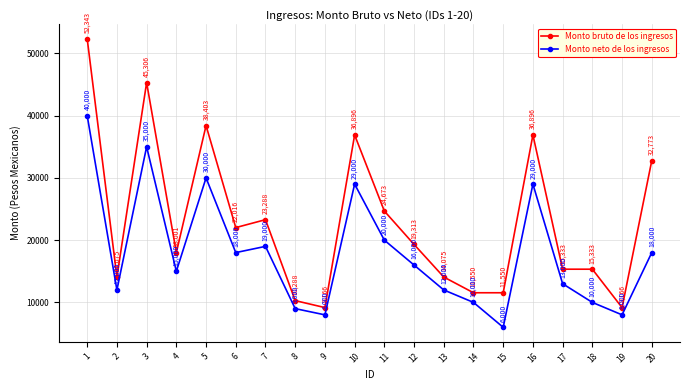

Between 9 and 14, which series saw the biggest shift?

Monto bruto de los ingresos